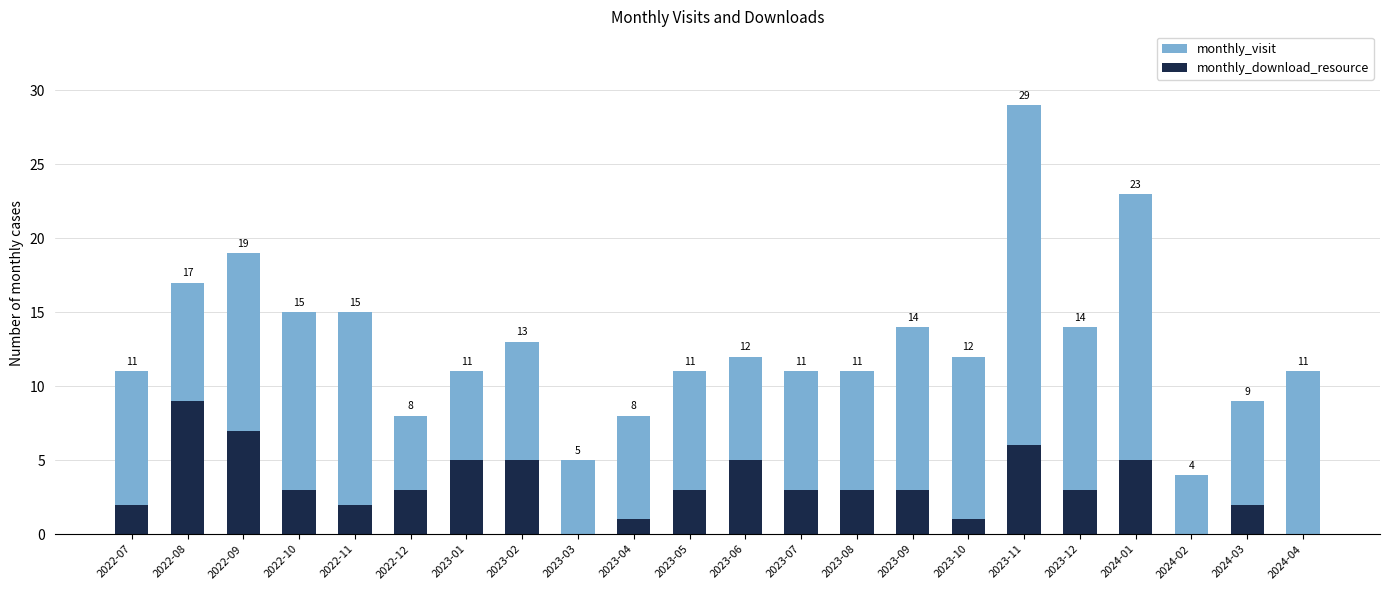

Reading right to left, what are the values for monthly_download_resource?

2024-04=0	2024-03=2	2024-02=0	2024-01=5	2023-12=3	2023-11=6	2023-10=1	2023-09=3	2023-08=3	2023-07=3	2023-06=5	2023-05=3	2023-04=1	2023-03=0	2023-02=5	2023-01=5	2022-12=3	2022-11=2	2022-10=3	2022-09=7	2022-08=9	2022-07=2